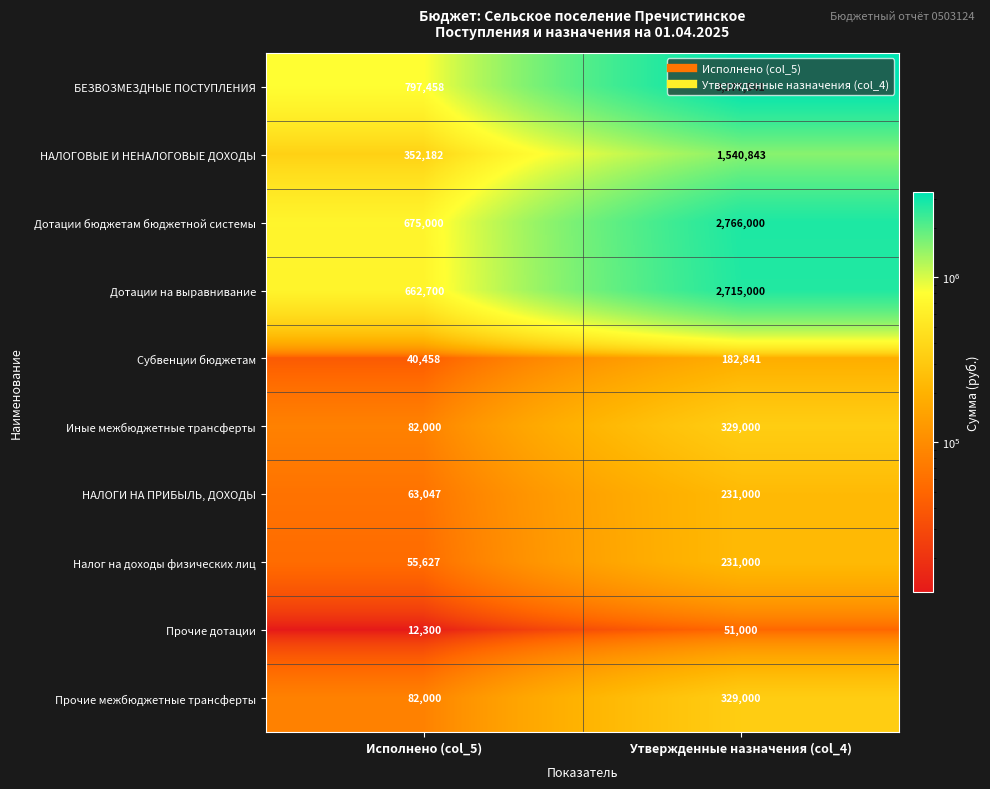

What is the difference between the Прочие межбюджетные трансферты values at Исполнено (col_5) and Утвержденные назначения (col_4)?

247000